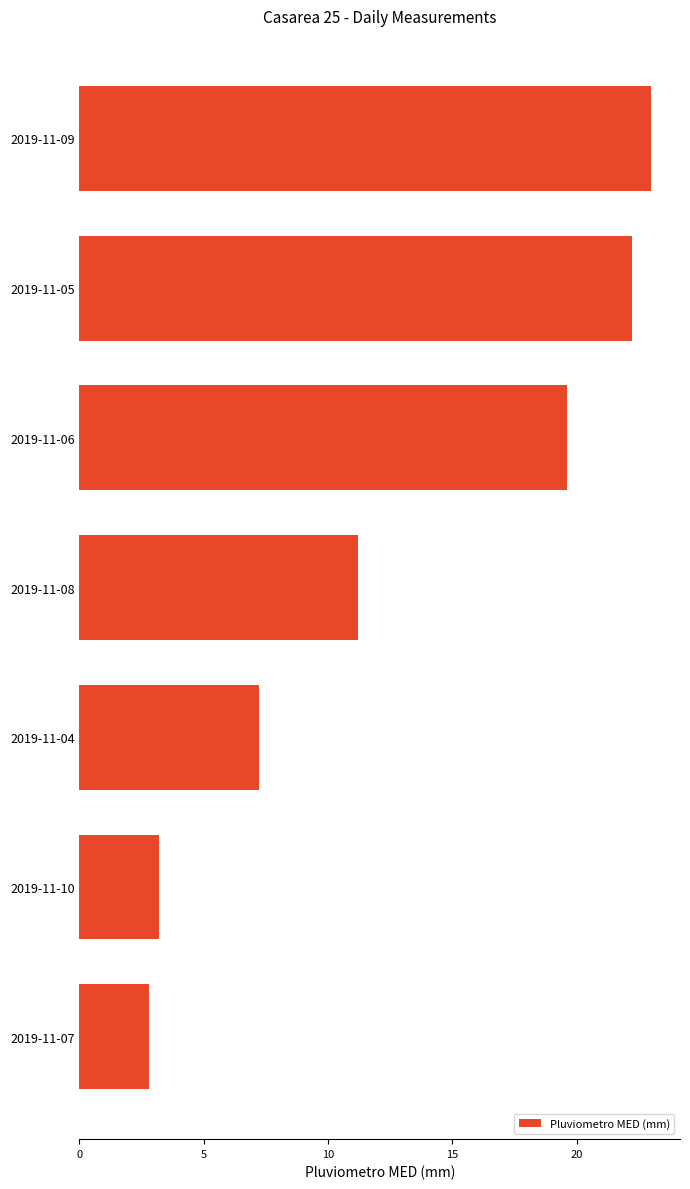

List the labels in order of value, smallest first.

2019-11-07, 2019-11-10, 2019-11-04, 2019-11-08, 2019-11-06, 2019-11-05, 2019-11-09